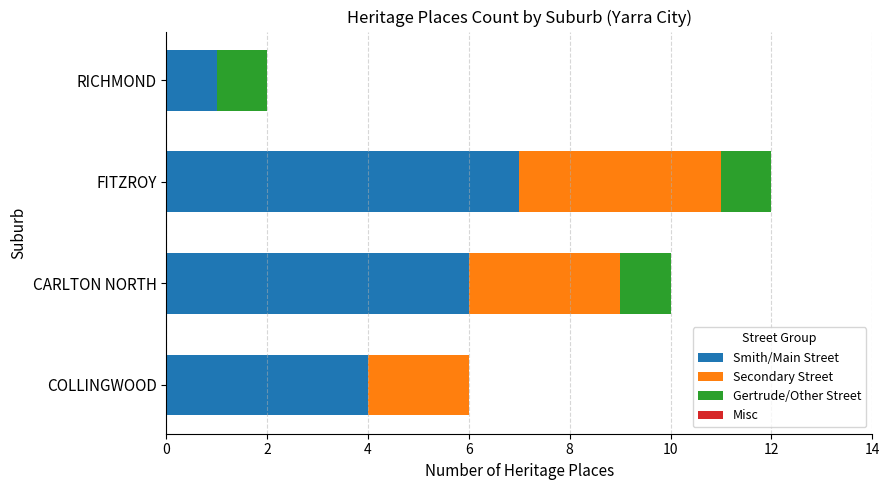

What is the total value across all series at COLLINGWOOD?

6